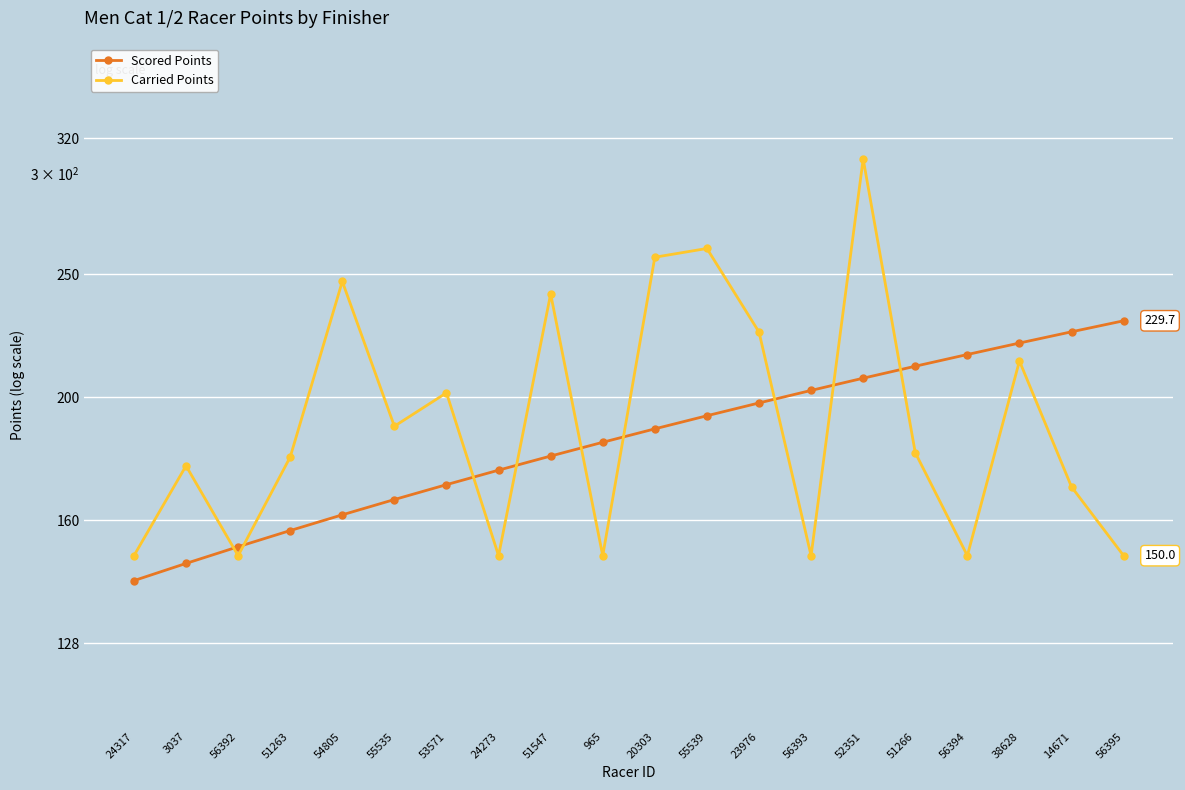

What position from the left is 24273?

8